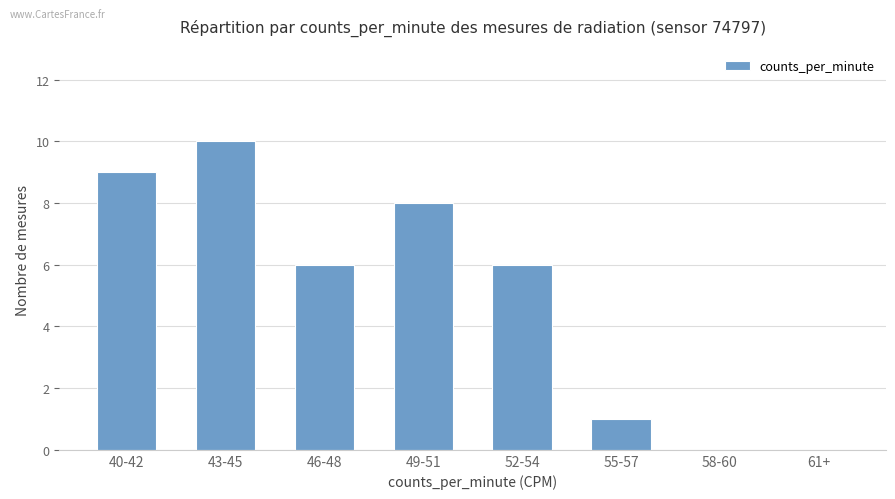

The value at 43-45 is 16. True or false?

False